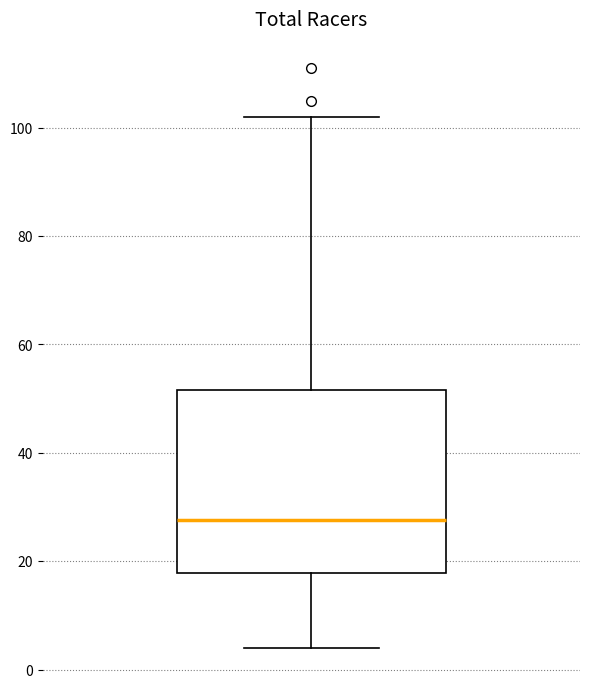

Read this box plot against the y-axis: the position of the median line, the range covered by the box, and the ends of both whiskers. The values are not printed on the chart, so give them approximately, as read against the axis.

median 28, box 18 to 52, whiskers 4 to 102